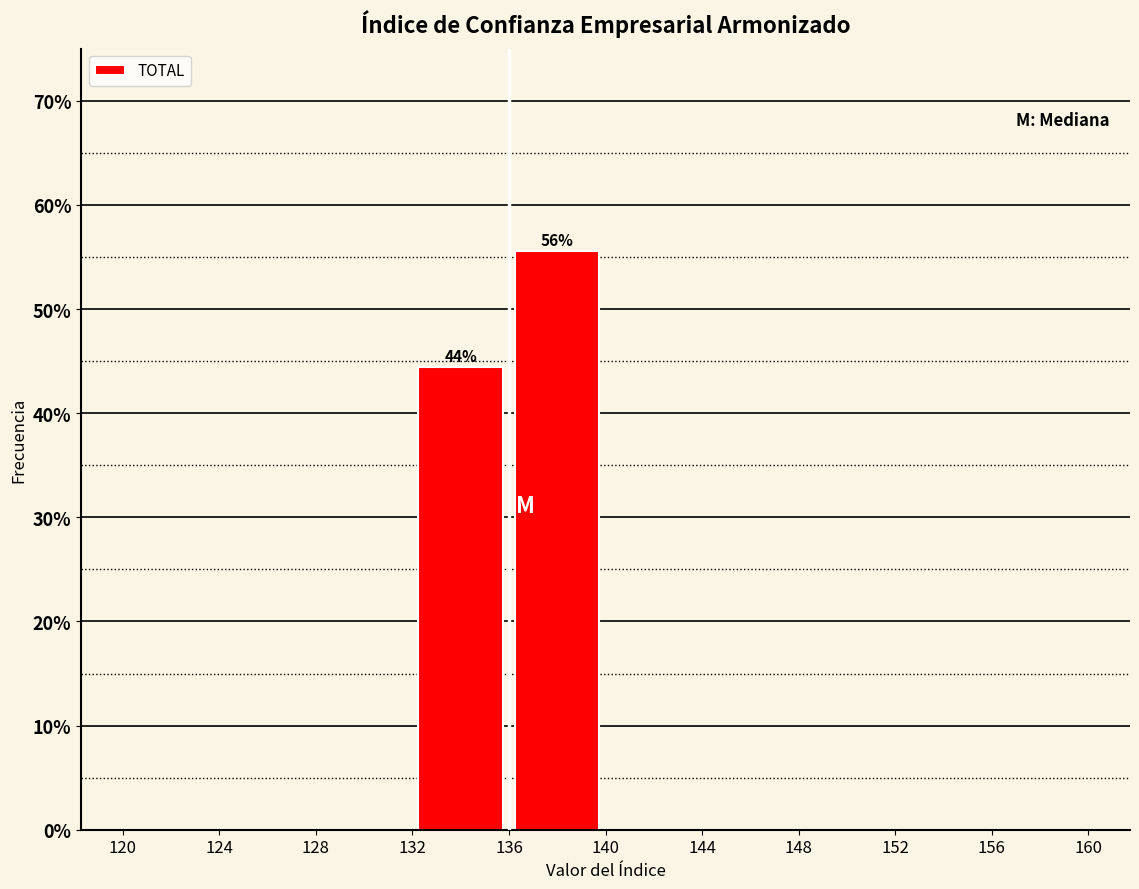

Which range on the x-axis has the tallest bar?

136 to 140